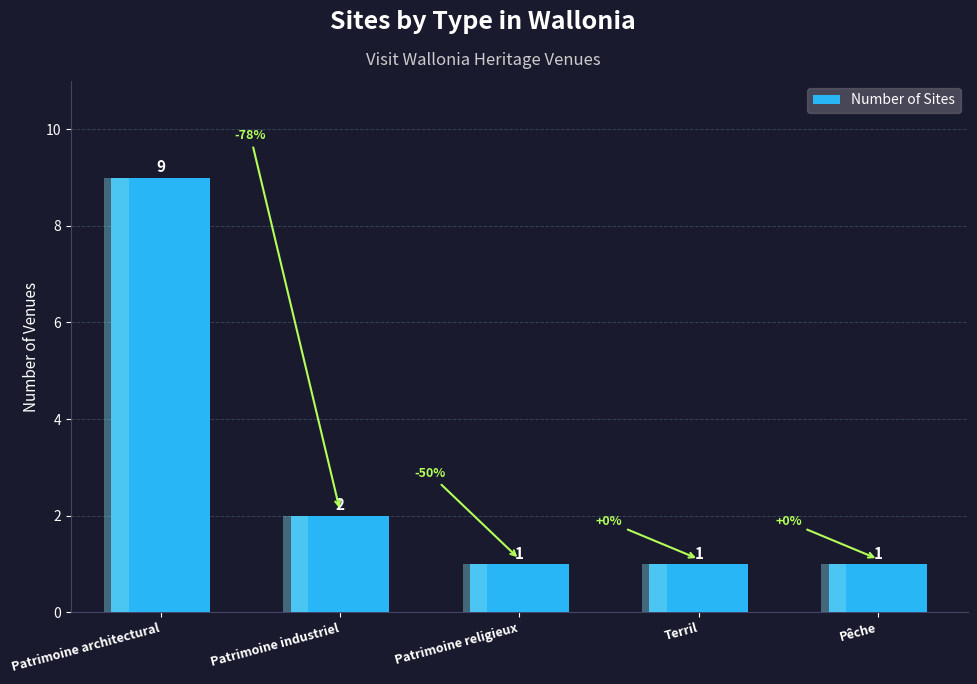

Which has a higher value, Patrimoine architectural or Terril?

Patrimoine architectural